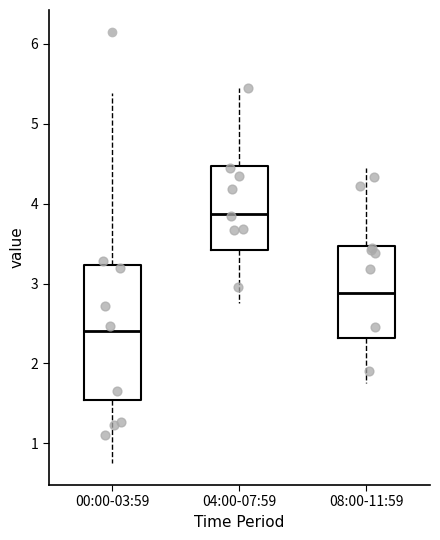

Reading left to right, transcribe this box plot: for each box, give where its median line is, the range the box spans, and where its two whiskers end, as read against the y-axis. The values are not printed on the chart, so give them approximately, as read against the axis.

00:00-03:59: median 2.4, box 1.5 to 3.2, whiskers 0.8 to 5.4
04:00-07:59: median 3.9, box 3.4 to 4.5, whiskers 2.8 to 5.5
08:00-11:59: median 2.9, box 2.3 to 3.5, whiskers 1.8 to 4.5